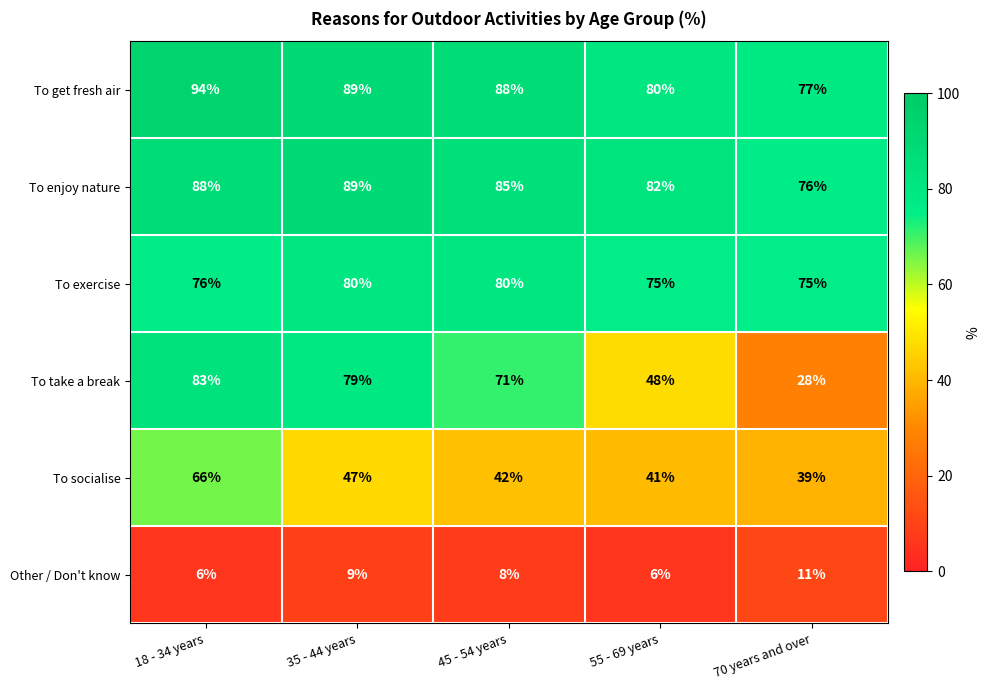

Read the To socialise value at 55 - 69 years.

41